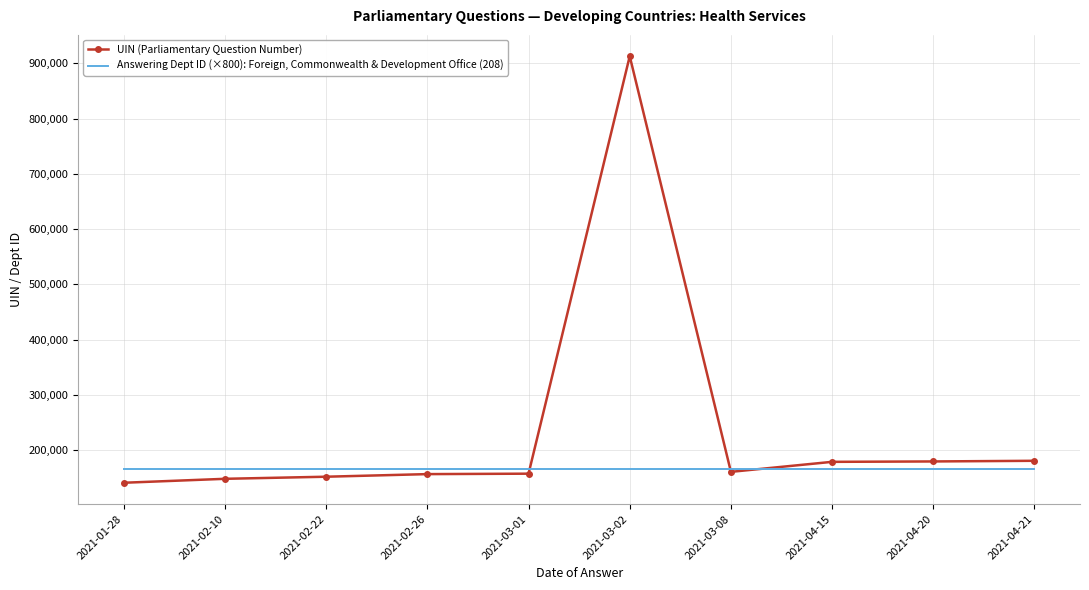

Is the value of UIN (Parliamentary Question Number) at 2021-02-22 greater than the value of Answering Dept ID (×800): Foreign, Commonwealth & Development Office (208) at 2021-04-21?

No